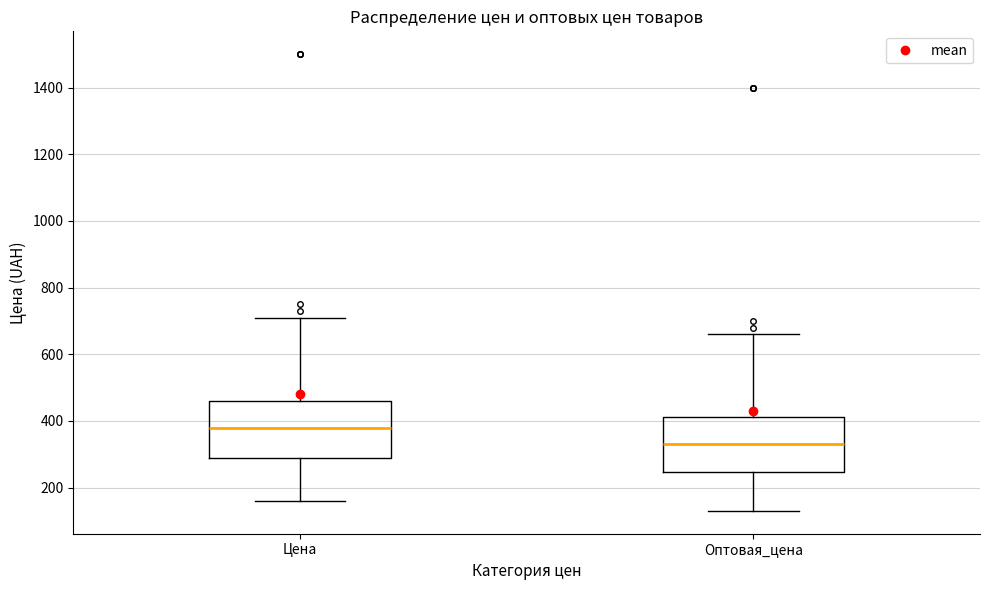

Reading left to right, transcribe this box plot: for each box, give where its median line is, the range the box spans, and where its two whiskers end, as read against the y-axis. The values are not printed on the chart, so give them approximately, as read against the axis.

Цена: median 380, box 300 to 460, whiskers 160 to 720
Оптовая_цена: median 340, box 240 to 420, whiskers 140 to 660